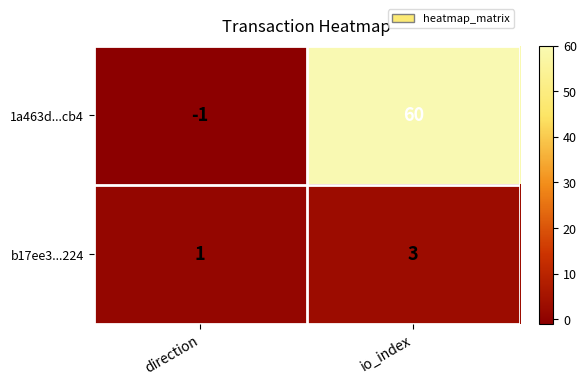

Is it true that 1a463d...cb4 equals 0 at direction?

False